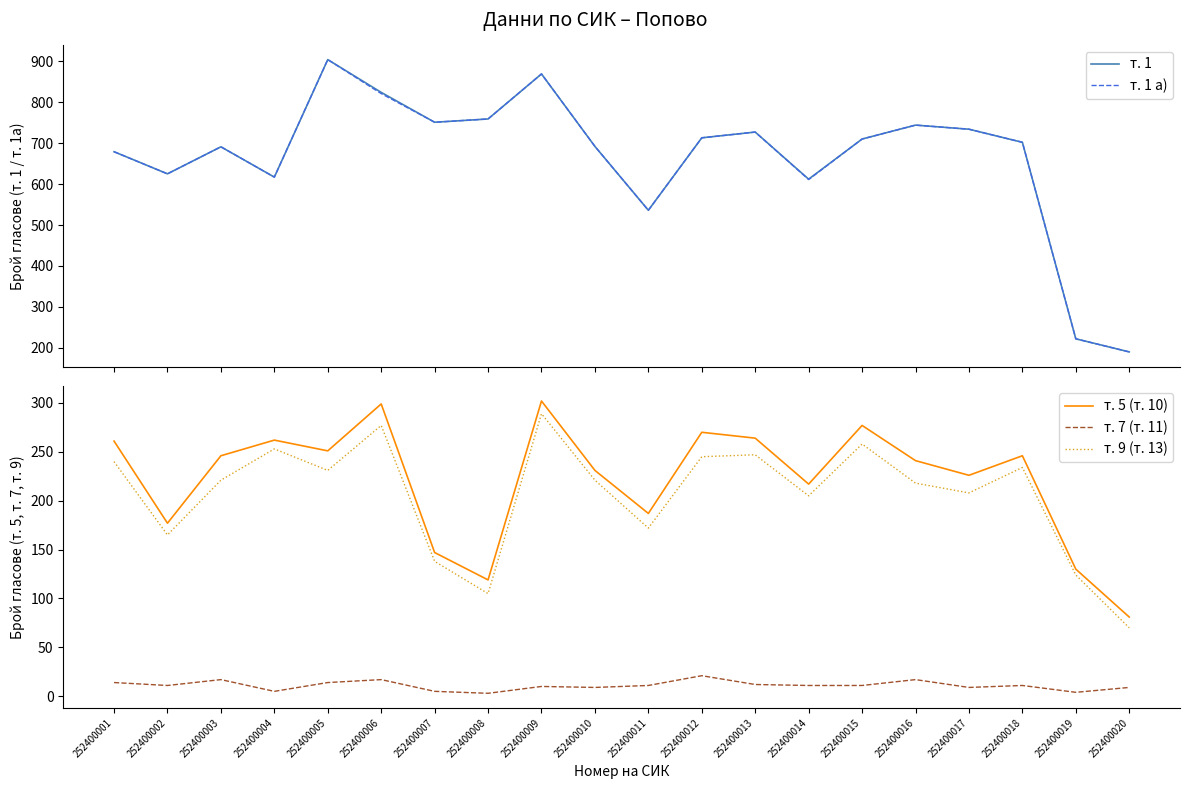

Which series has the largest total across all categories?

т. 1